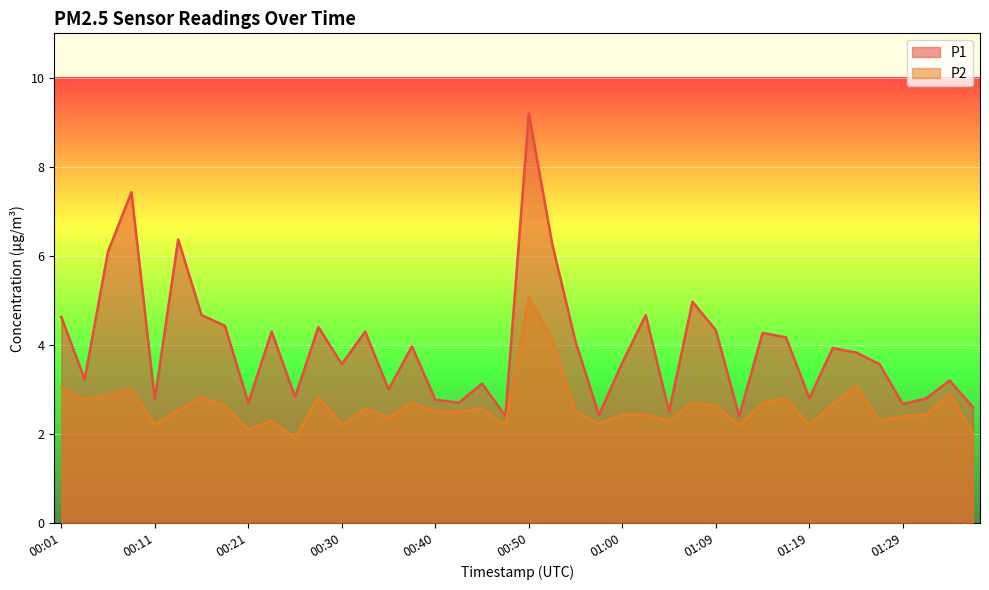

Is the value of P1 at 01:17 greater than the value of P2 at 00:26?

Yes